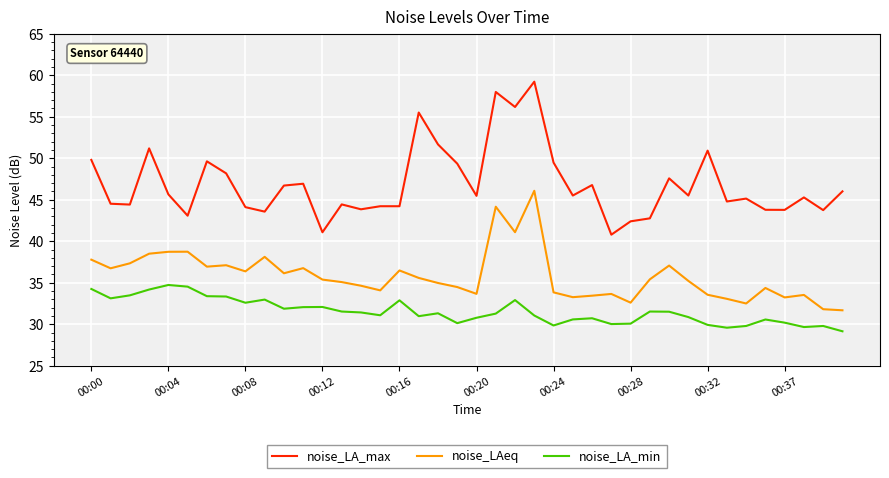

List the series in order of their overall mean, lowest first.

noise_LA_min, noise_LAeq, noise_LA_max